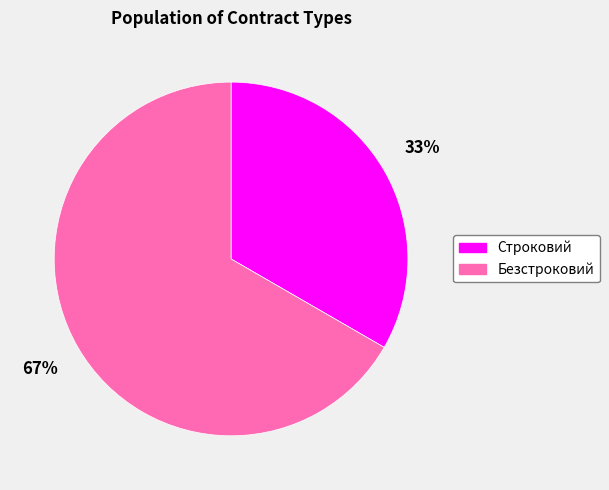

Is it true that Безстроковий is 57% of the pie?

False